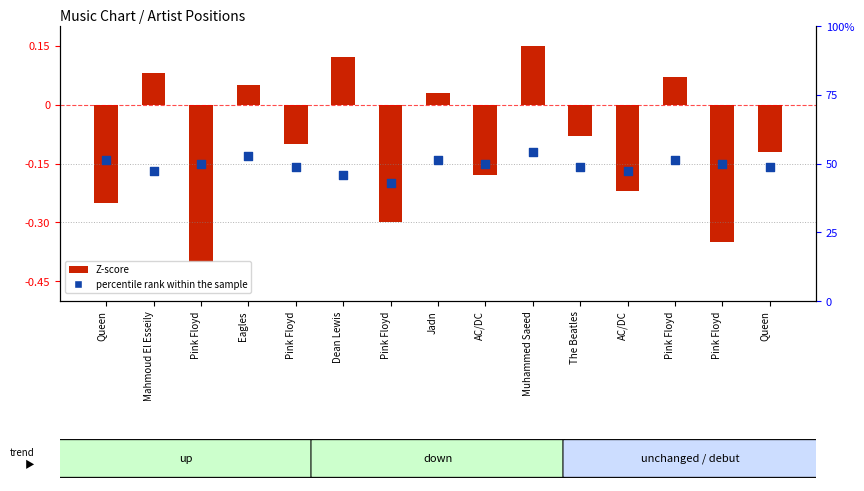

What are all the series names shown in the legend?

Z-score, percentile rank within the sample